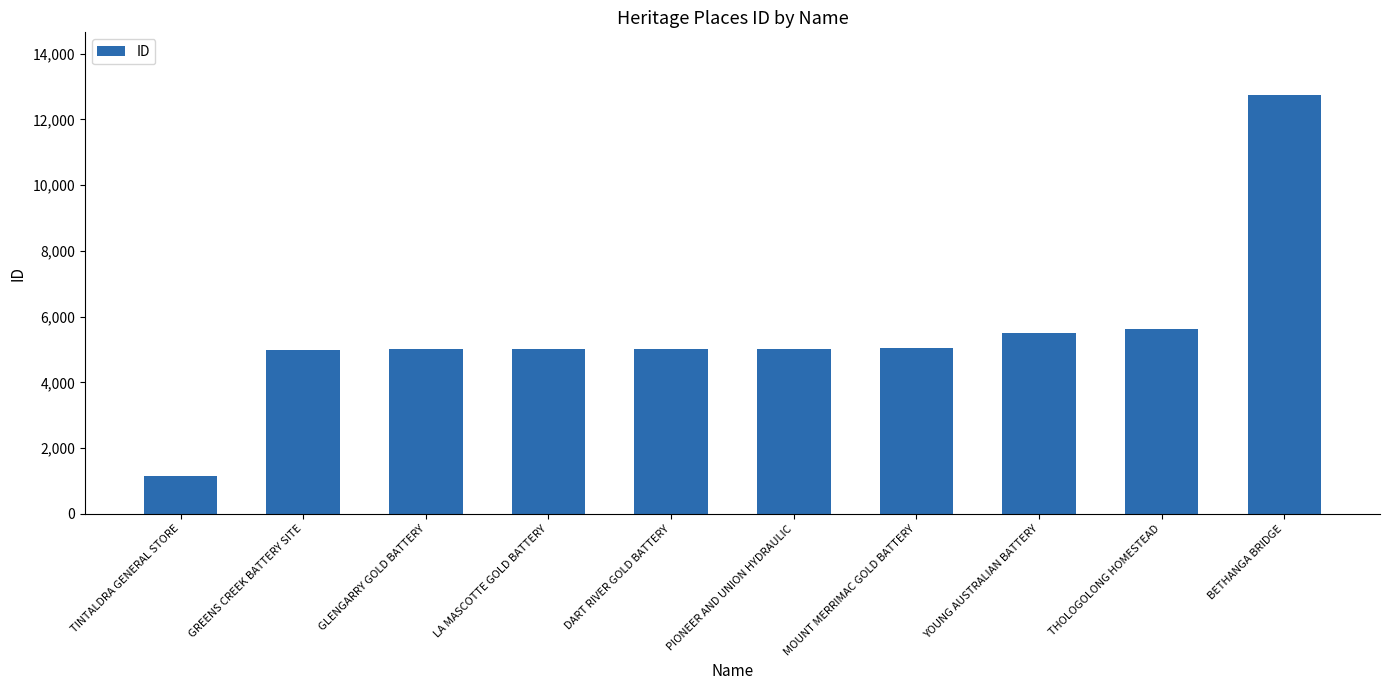

True or false: the data shows 1320 at DART RIVER GOLD BATTERY.

False